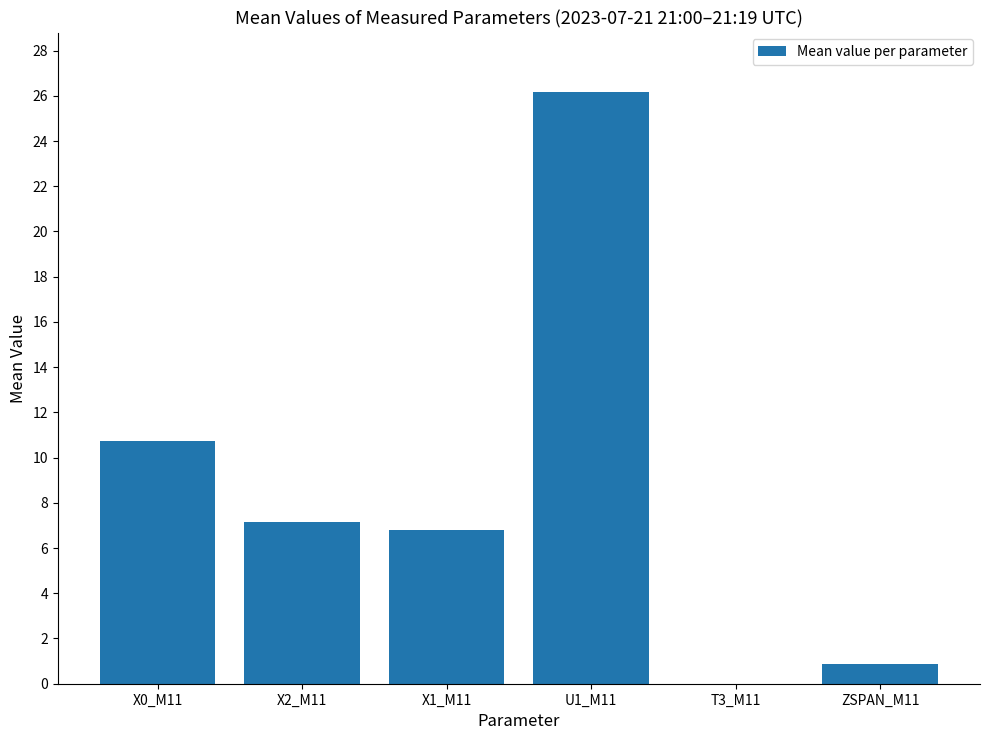

Reading left to right, what are all the values shown in this chart?

10.7	7.1	6.8	26.2	0.0	0.9